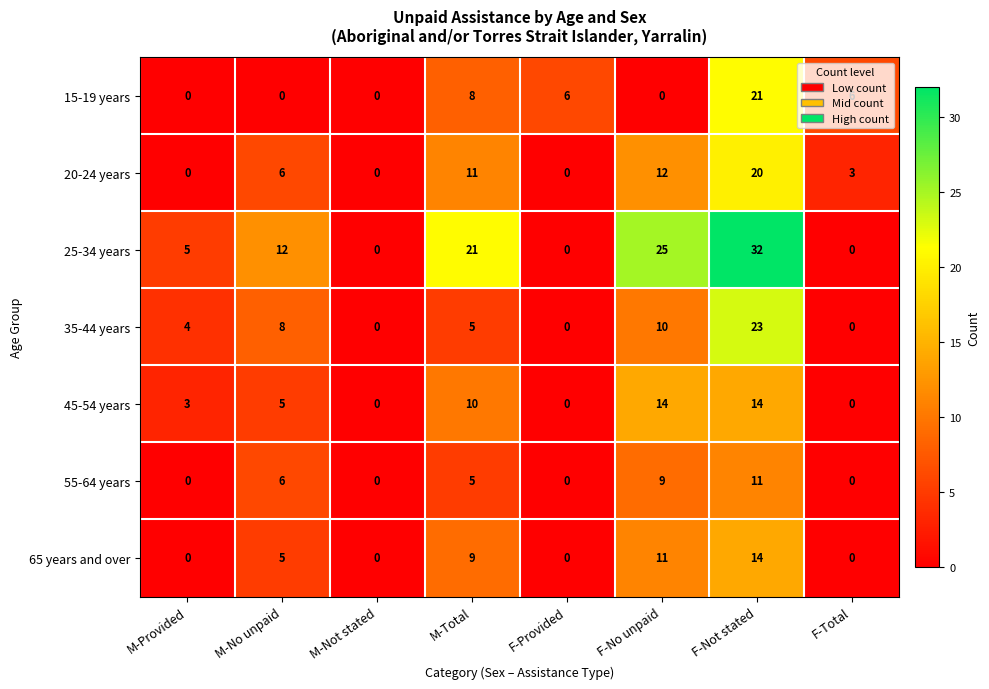

How many values in the 20-24 years series are below 6?

4